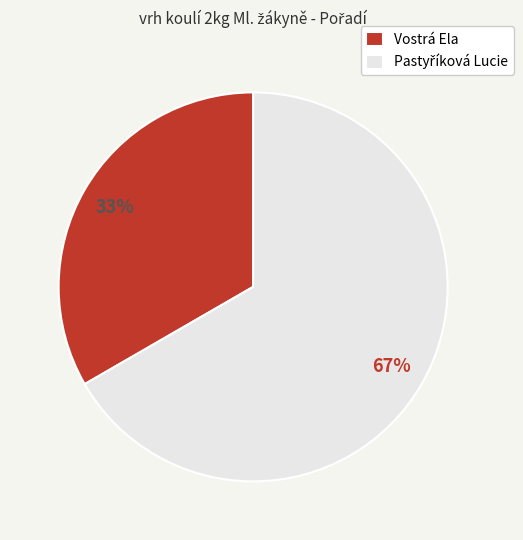

To the nearest percent, what is the average slice percentage?

50%